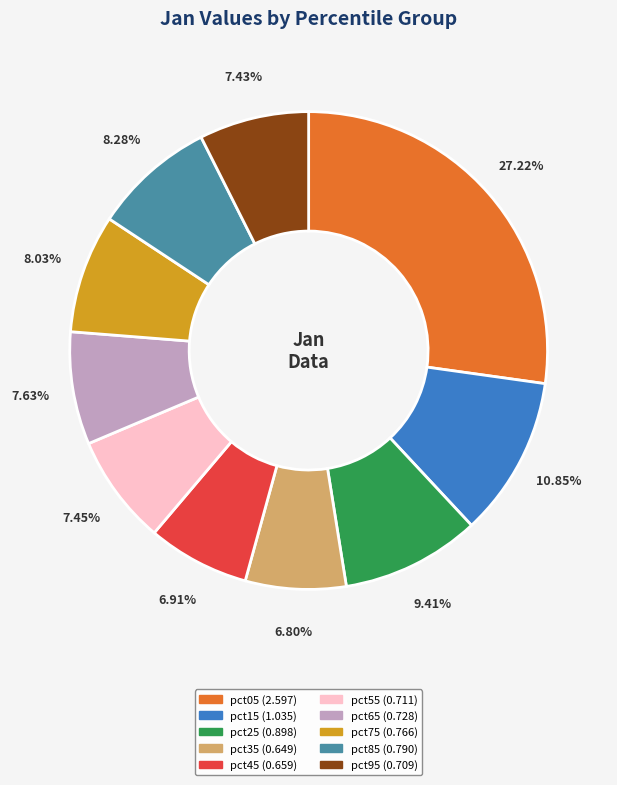

Does pct35 account for over 50% of the chart?

No